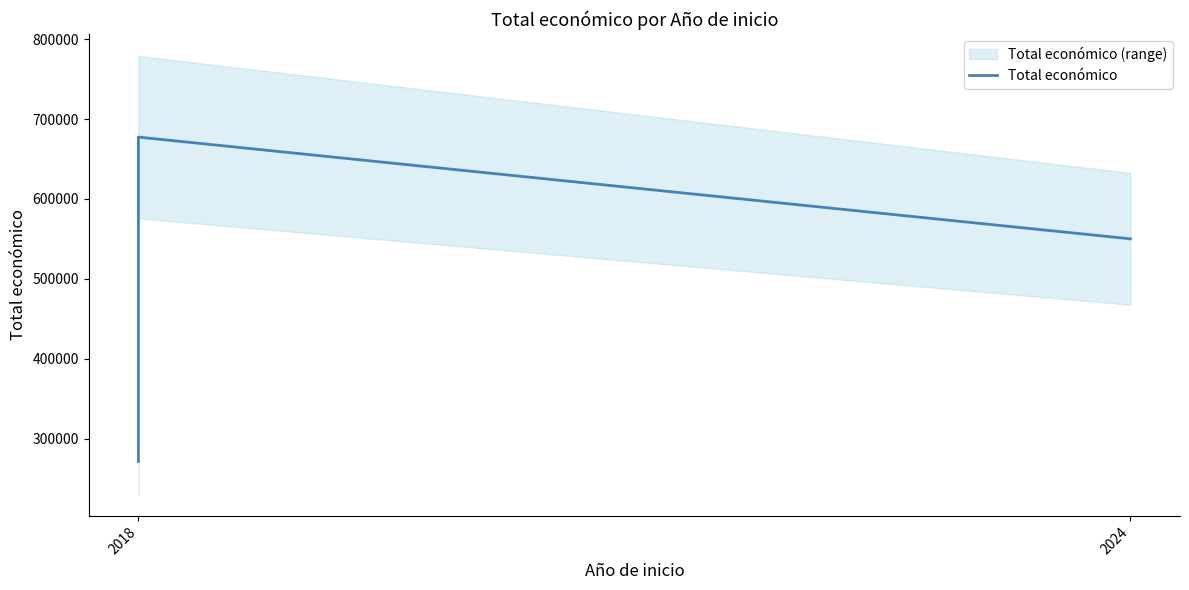

What is the smallest value displayed?

271552